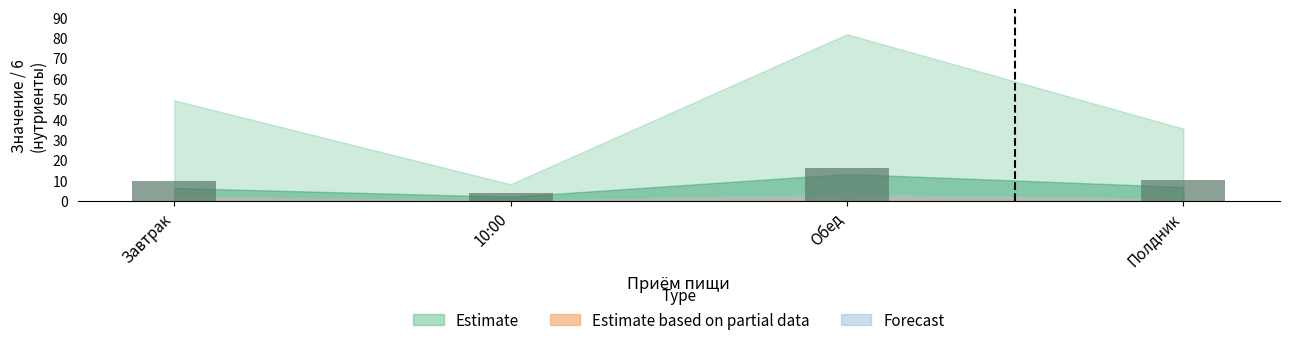

The value at Обед is 9.9. True or false?

False